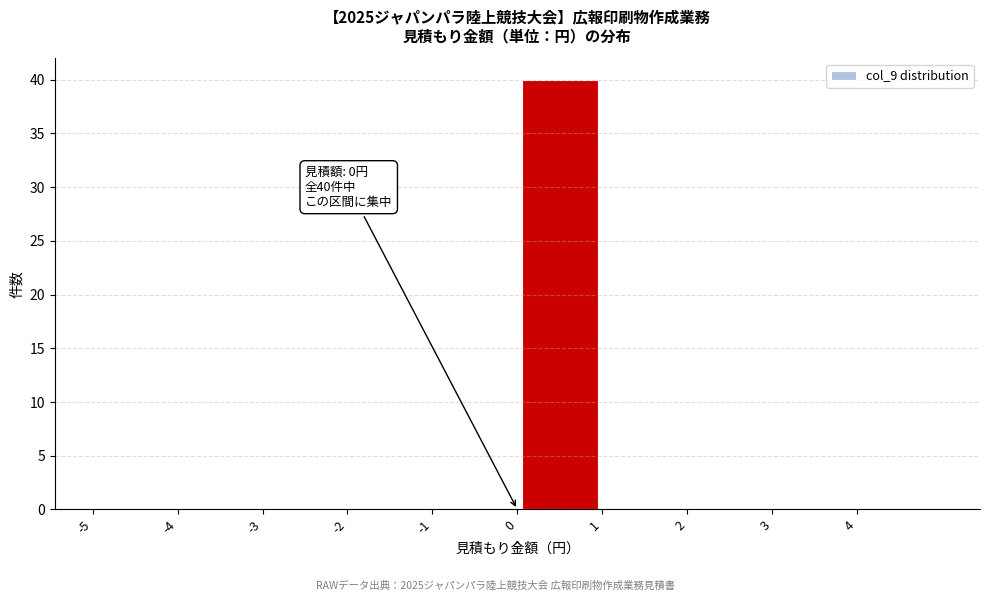

Which range on the x-axis has the tallest bar?

0 to 1